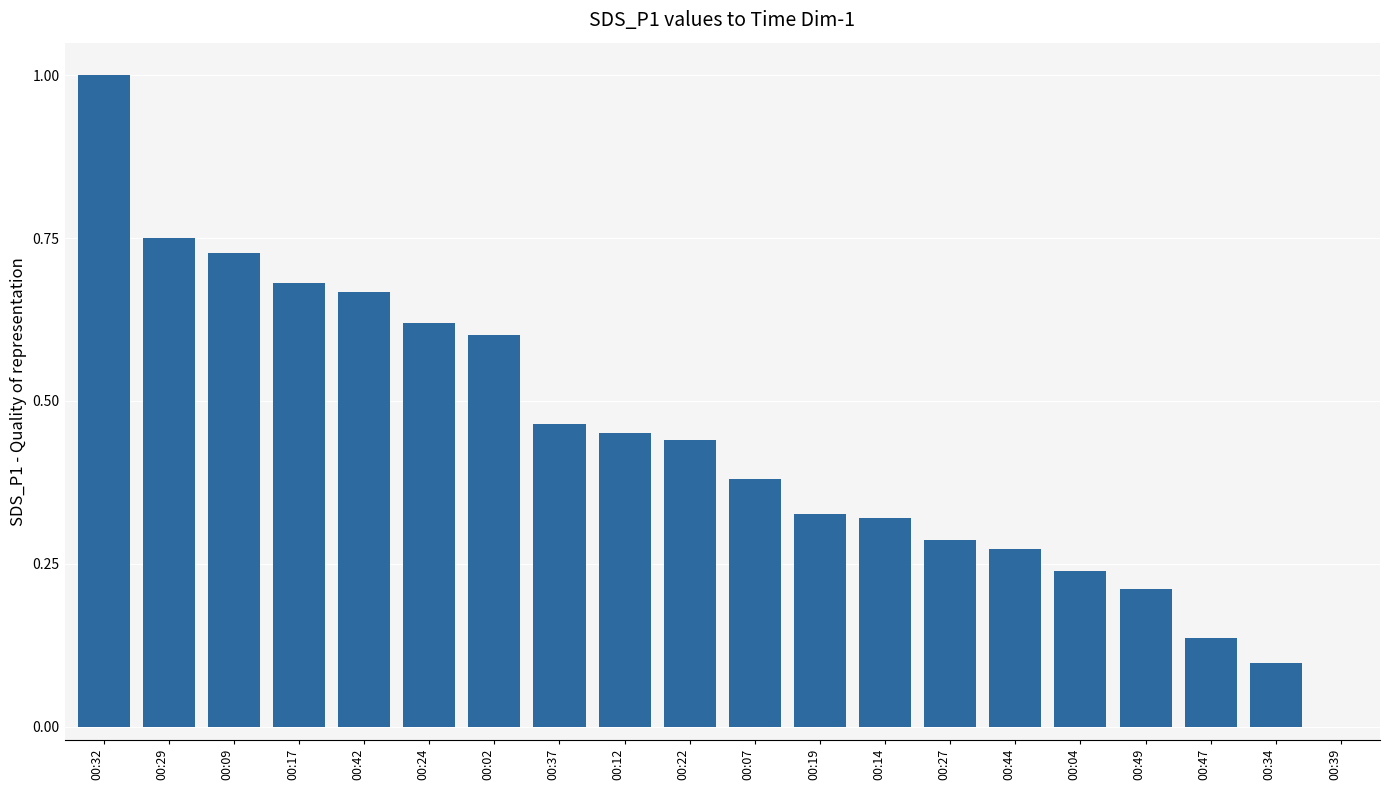

What is the sum of all values?

8.7